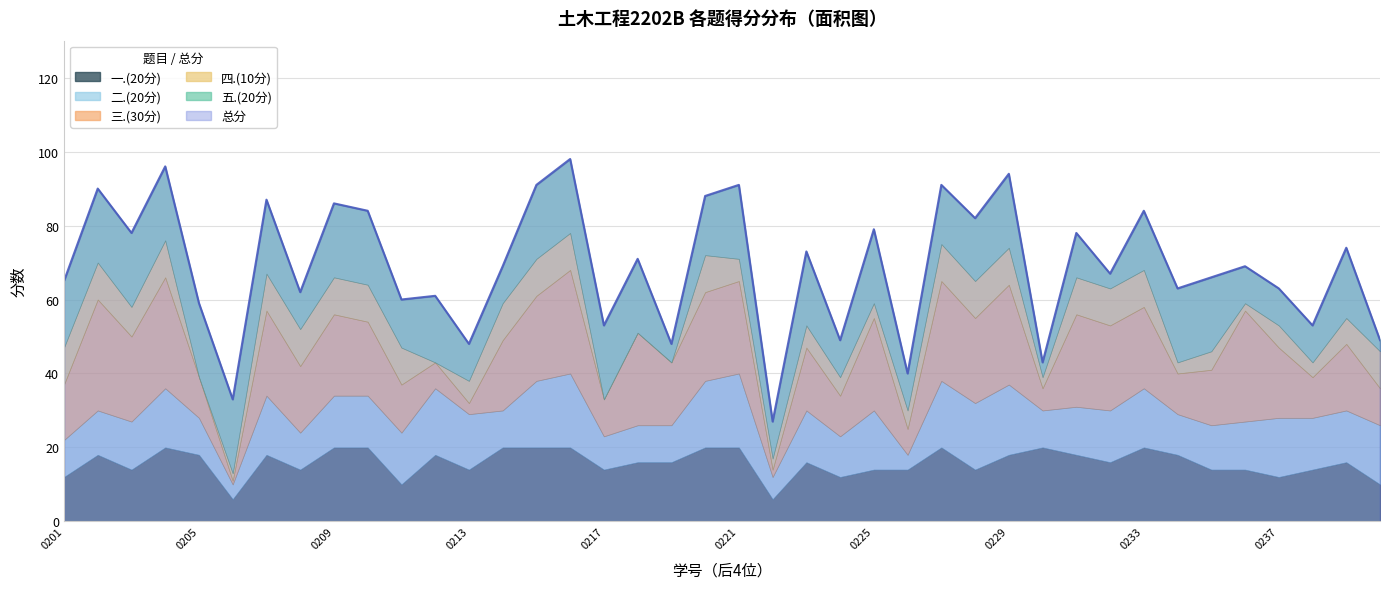

What is the maximum value shown in the chart?

98